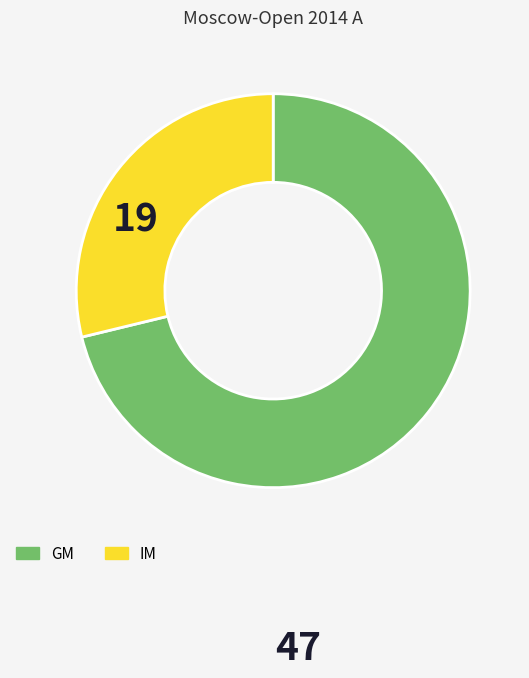

How many segments does this pie chart have?

2